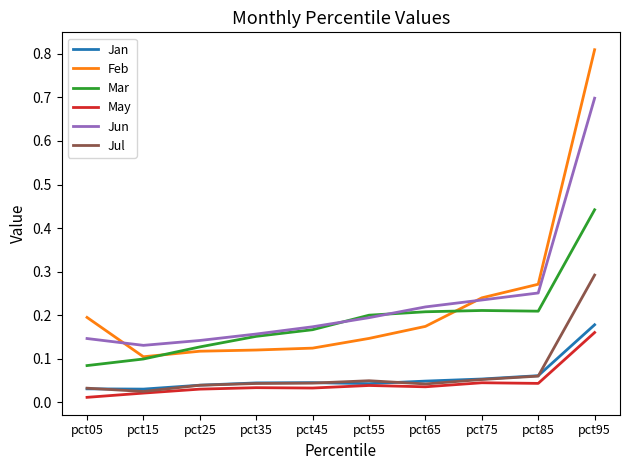

True or false: May has a value of 0.1 at pct95.

False